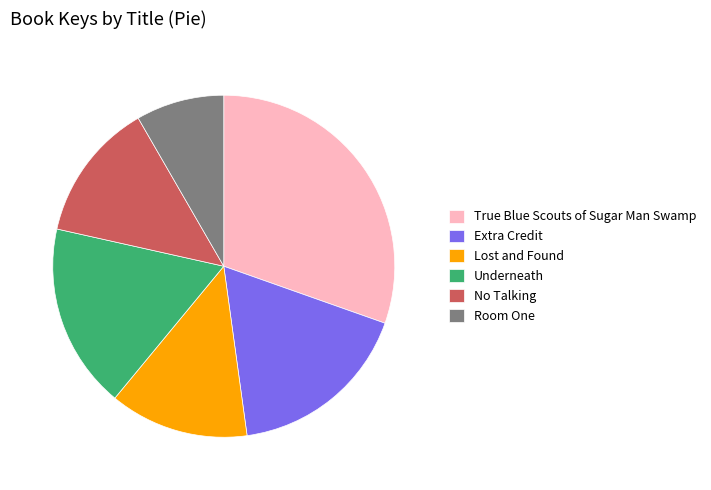

Which category has the smallest portion of the pie?

Room One